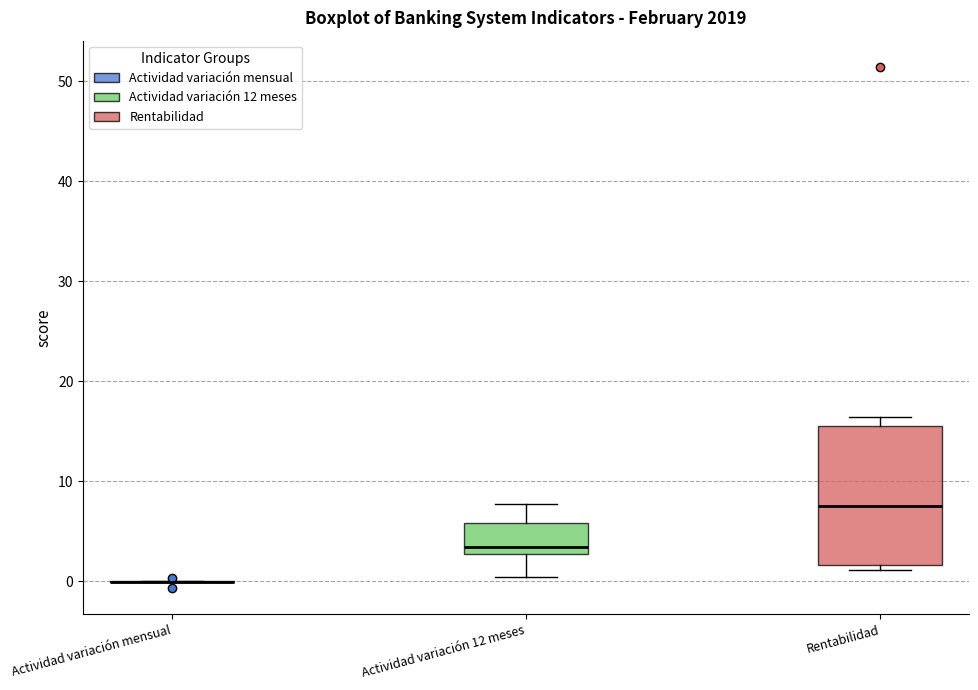

Reading left to right, read every box against the y-axis: the position of its median line, the range the box covers, and the ends of its whiskers. The values are not printed on the chart, so give them approximately, as read against the axis.

Actividad variación mensual: box collapsed to a line at 0, whiskers 0 to 0
Actividad variación 12 meses: median 3 (just above the box's lower edge), box 3 to 6, whiskers 0 to 8
Rentabilidad: median 8, box 2 to 16, whiskers 1 to 16 (just above the box's upper edge)